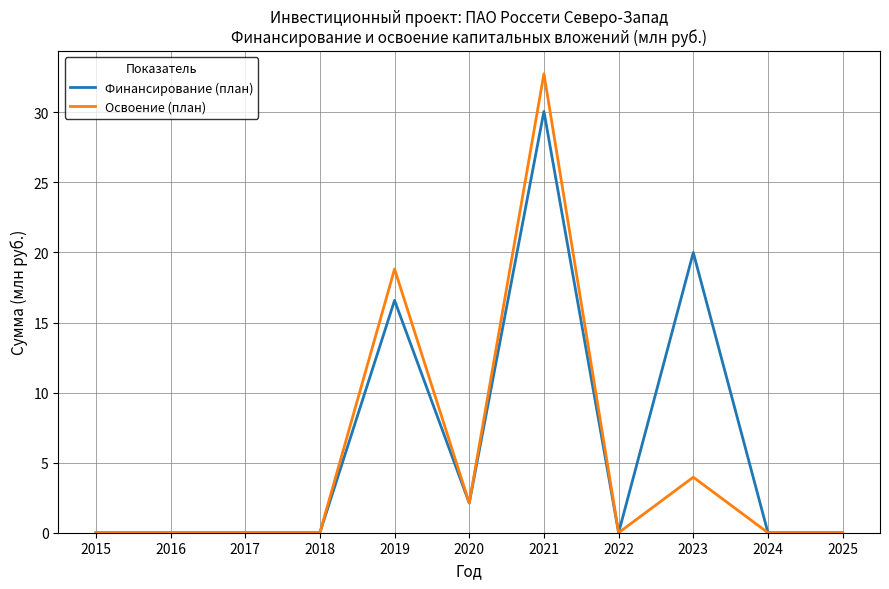

Does the chart have visible grid lines?

Yes